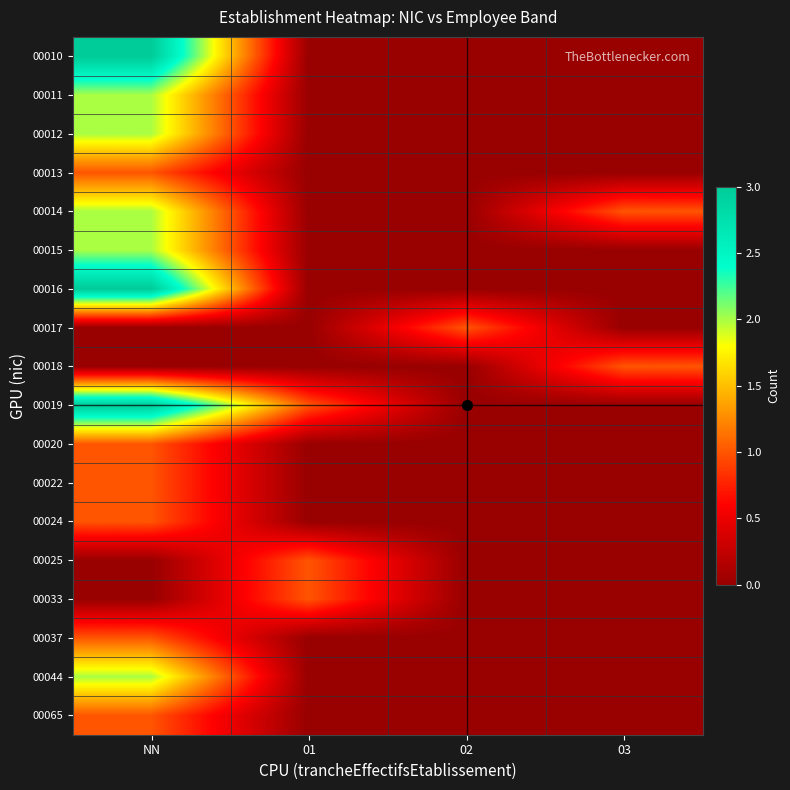

Rank the series by their maximum value, from lowest to highest.

00013, 00017, 00018, 00020, 00022, 00024, 00025, 00033, 00037, 00065, 00011, 00012, 00014, 00015, 00044, 00010, 00016, 00019